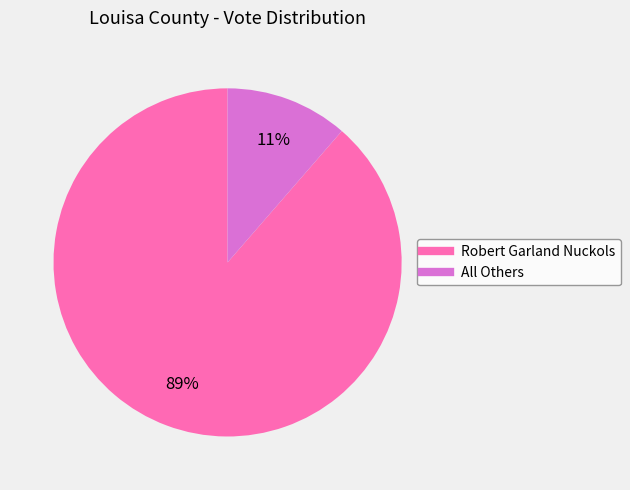

How many segments does this pie chart have?

2